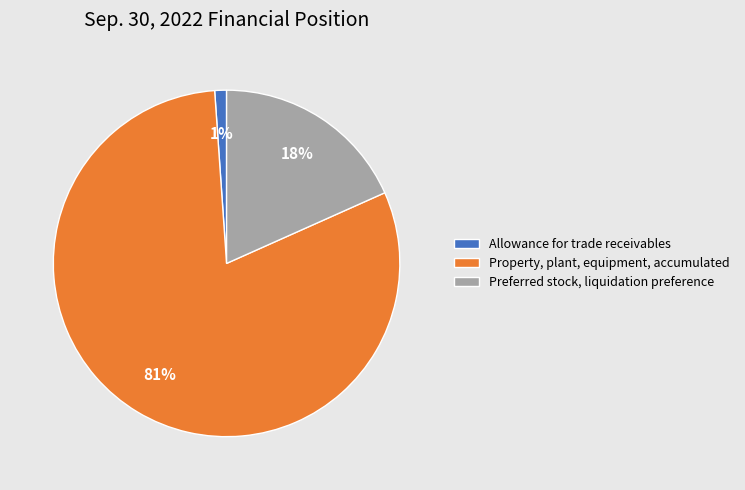

Is the sum of Allowance for trade receivables and Property, plant, equipment, accumulated greater than half?

Yes